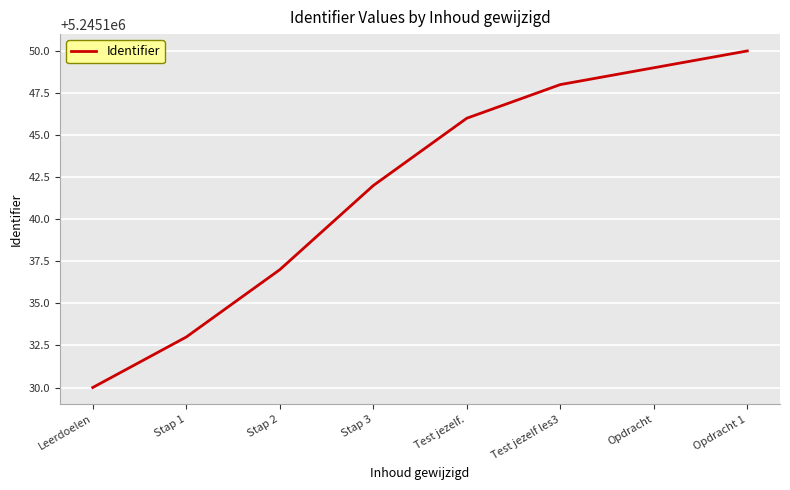

What is the smallest value displayed?

5245130